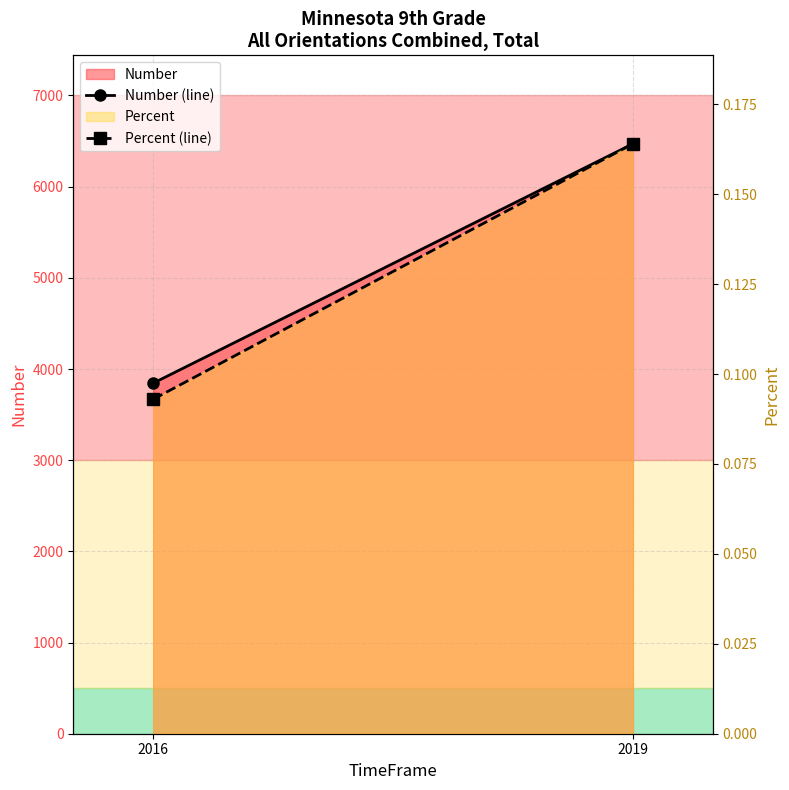

What is the total value across all series at 2019?

6470.2